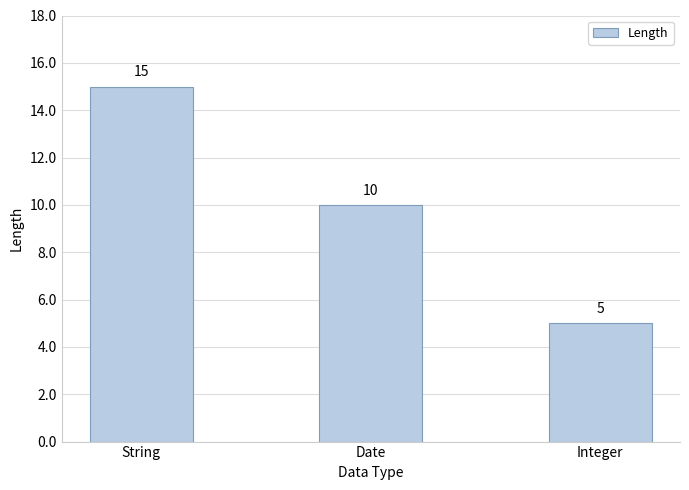

List the labels in order of value, smallest first.

Integer, Date, String